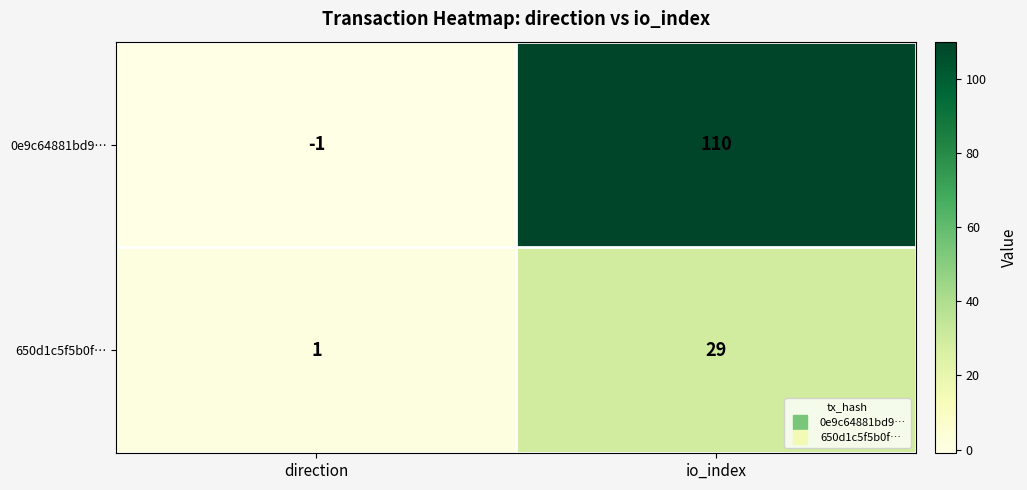

Rank the series at io_index from highest to lowest value.

0e9c64881bd9…, 650d1c5f5b0f…